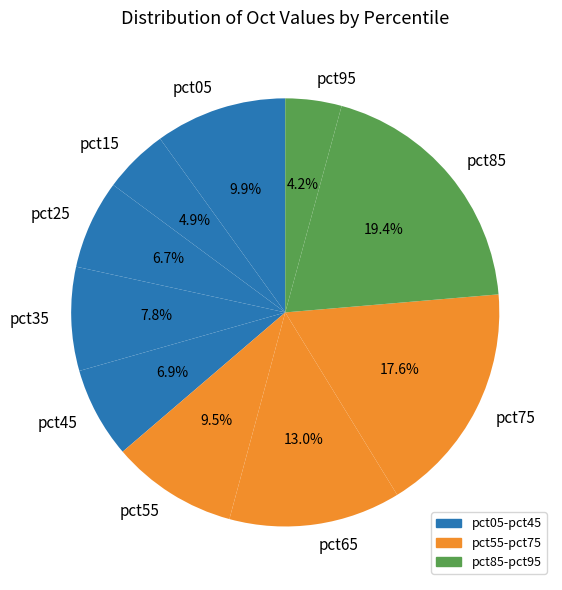

What is the total percentage of pct15 and pct65?

17.9%